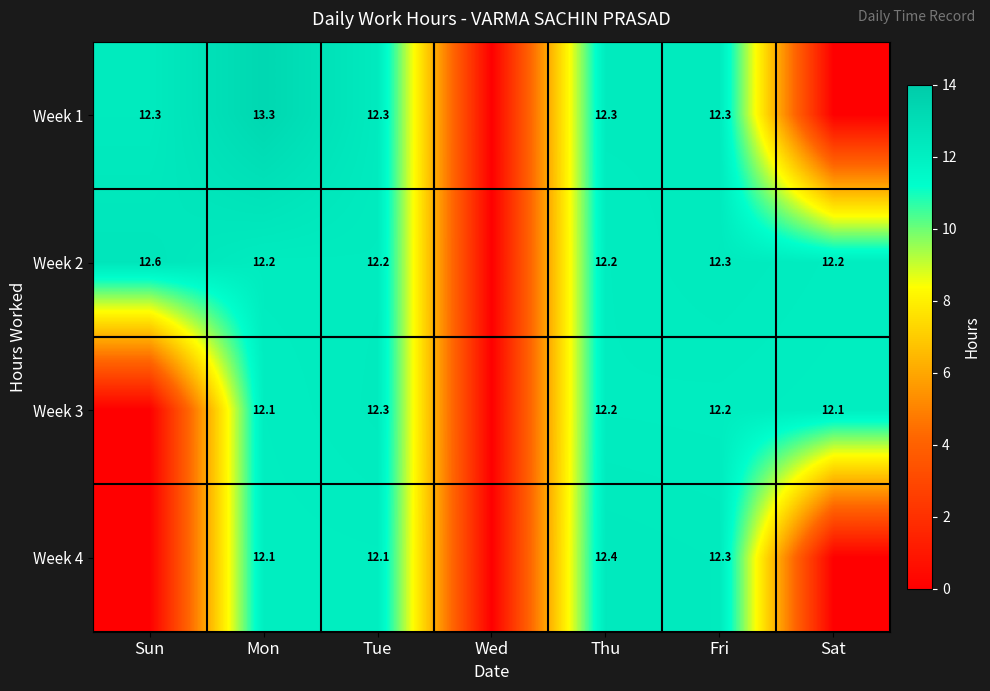

What is the sum of the Week 3 values at Sat and Tue?

24.4